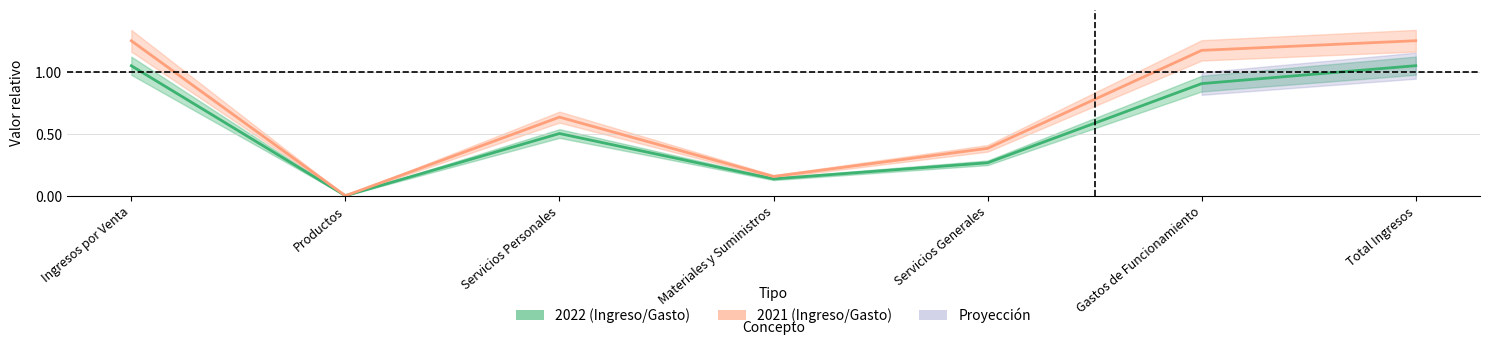

Rank the categories by 2021 value from lowest to highest.

Productos, Materiales y Suministros, Servicios Generales, Servicios Personales, Gastos de Funcionamiento, Ingresos por Venta, Total Ingresos